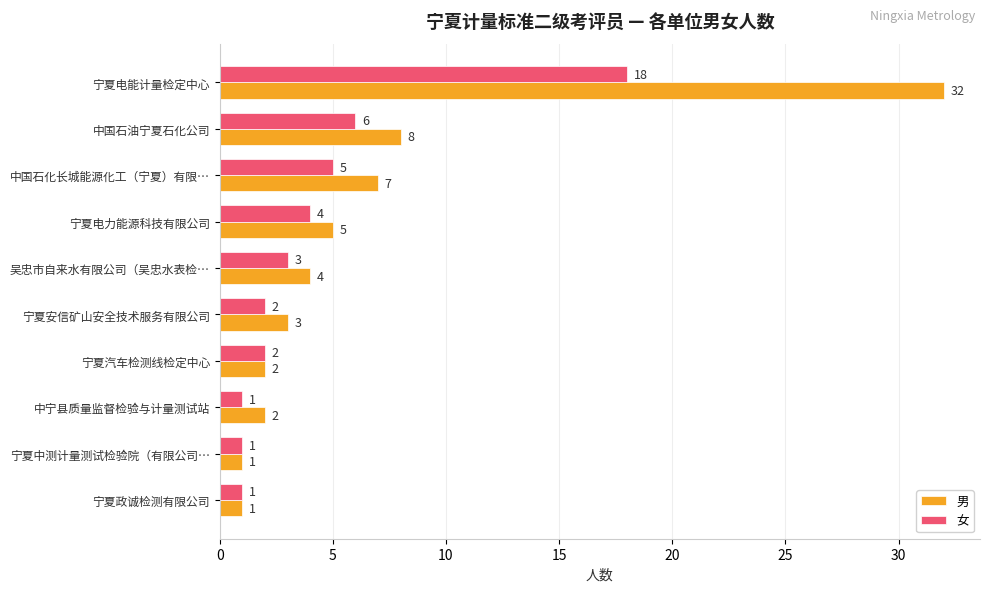

What is the greatest value displayed?

32